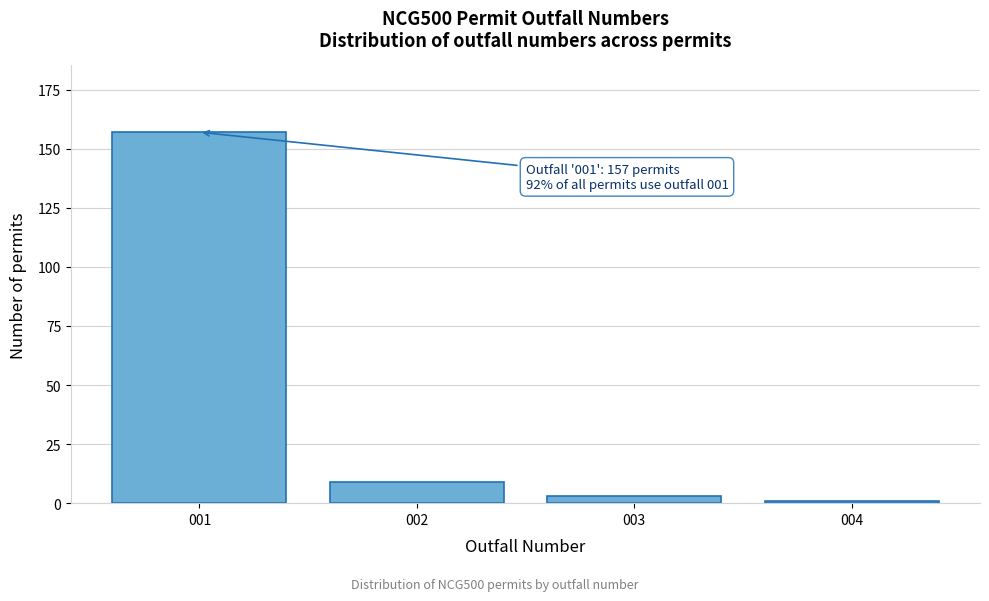

Reading right to left, list all the values displayed in this chart.

1	3	9	157